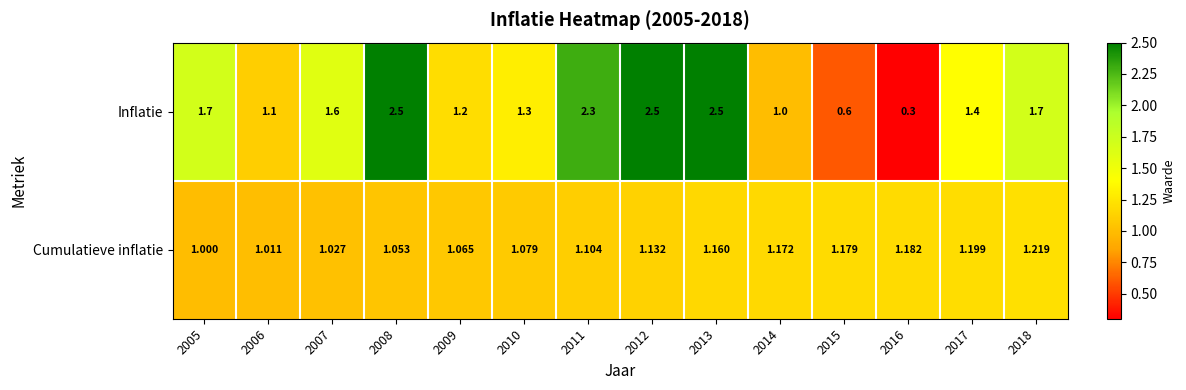

How many series are shown in this chart?

2